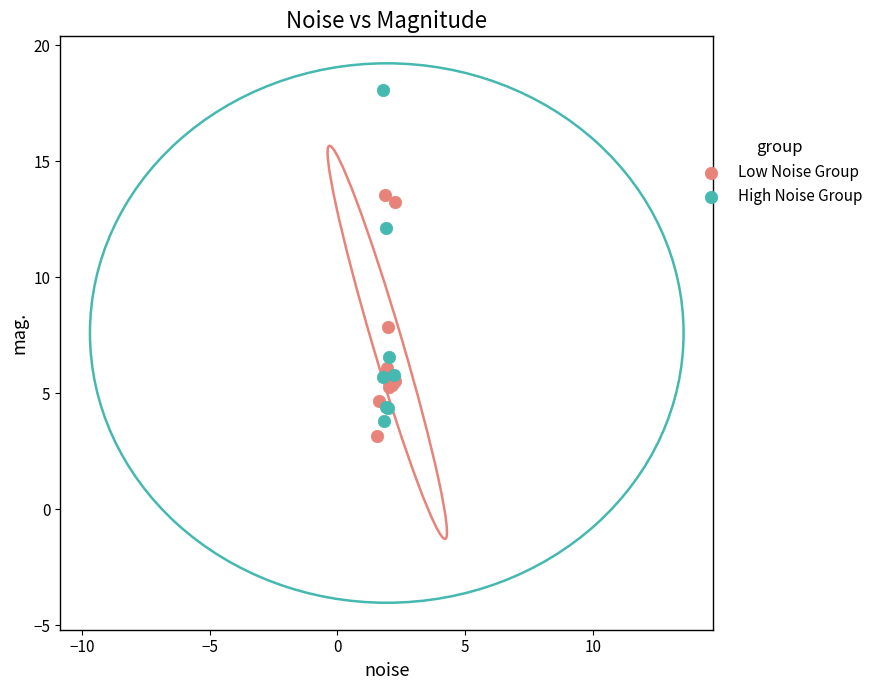

Which series reaches the maximum Y coordinate?

High Noise Group